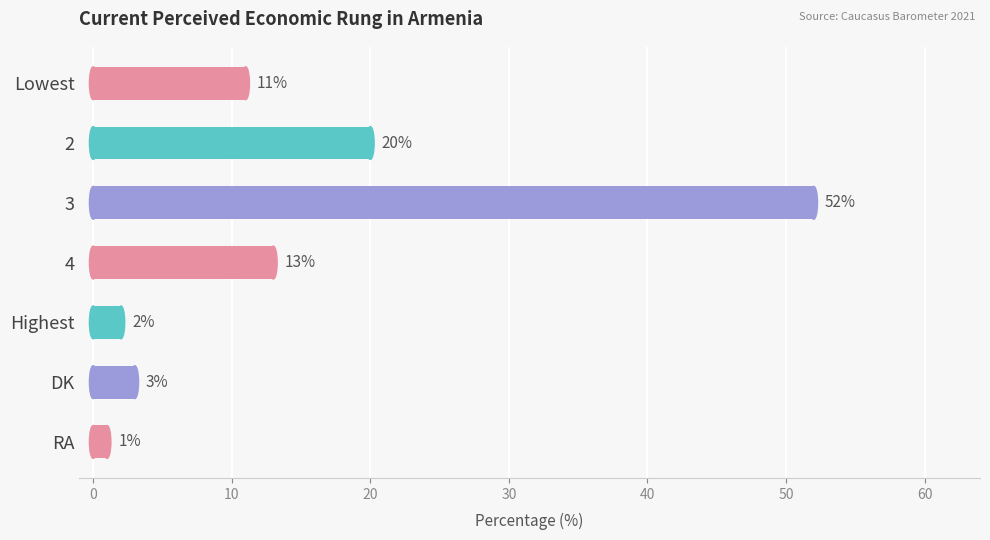

Reading bottom to top, what are all the values shown in this chart?

RA=1	DK=3	Highest=2	4=13	3=52	2=20	Lowest=11